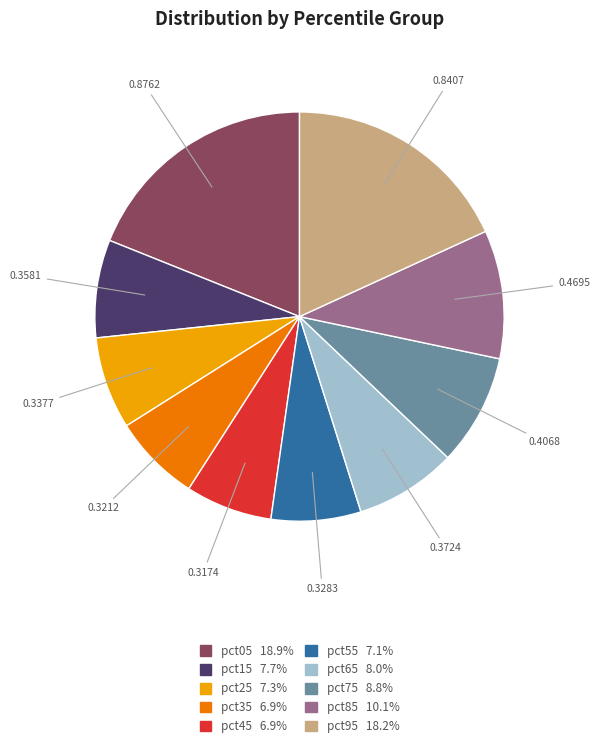

Is there any slice that represents more than half of the pie?

No